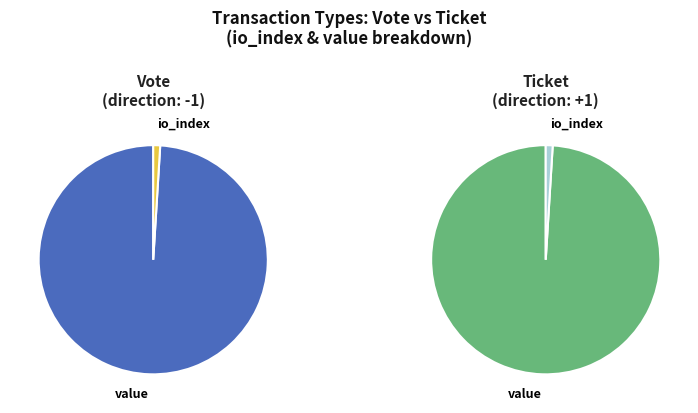

How much of the chart is everything except Ticket (io_index=0)?

100.0%